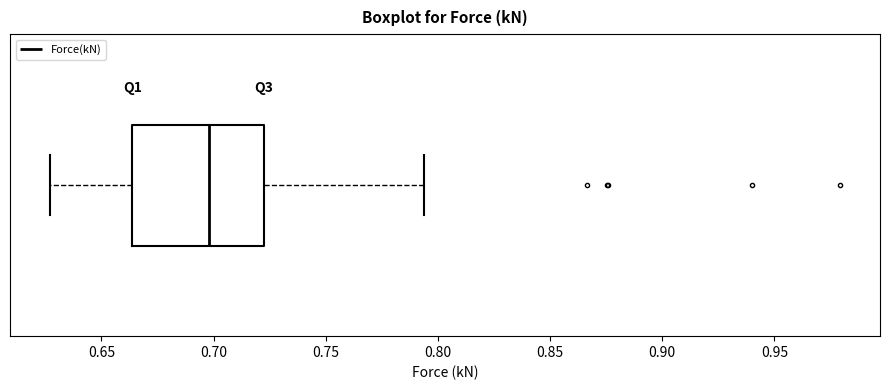

Read this box plot against the x-axis: the position of the median line, the range covered by the box, and the ends of both whiskers. The values are not printed on the chart, so give them approximately, as read against the axis.

median 0.700, box 0.665 to 0.725, whiskers 0.625 to 0.795